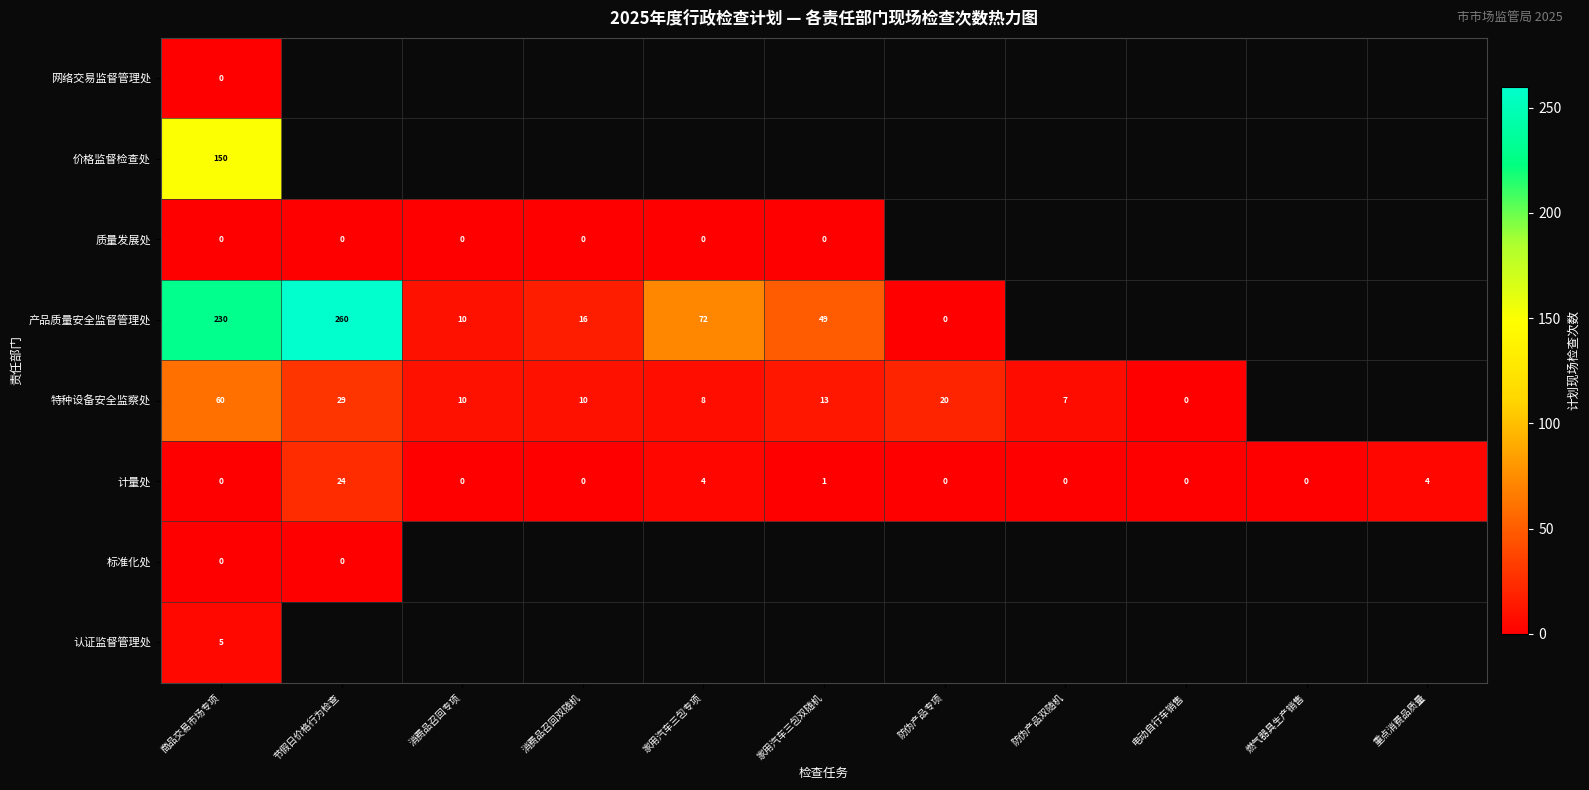

The 计量处 series shows 15 at 消费品召回双随机. True or false?

False